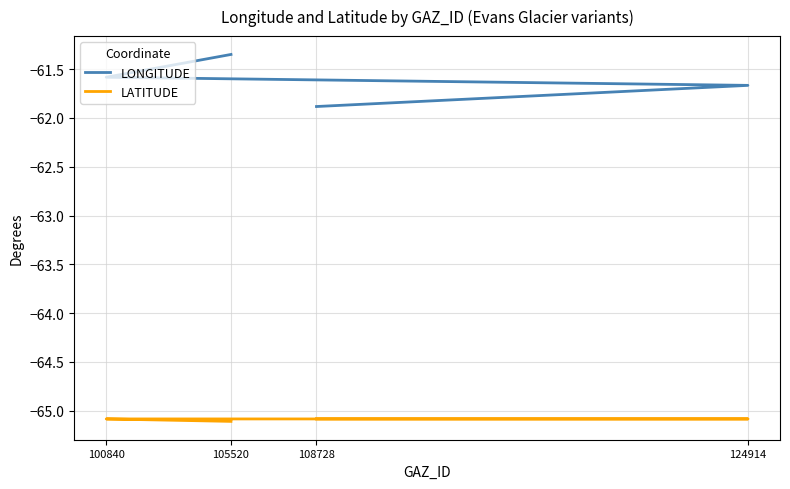

What is the average value of the LATITUDE series?

-65.1